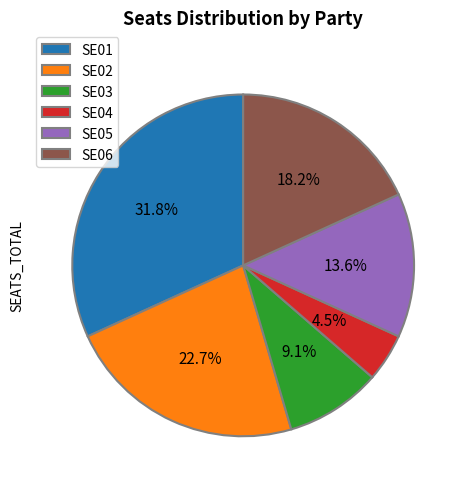

Rank the categories by value from highest to lowest.

SE01, SE02, SE06, SE05, SE03, SE04